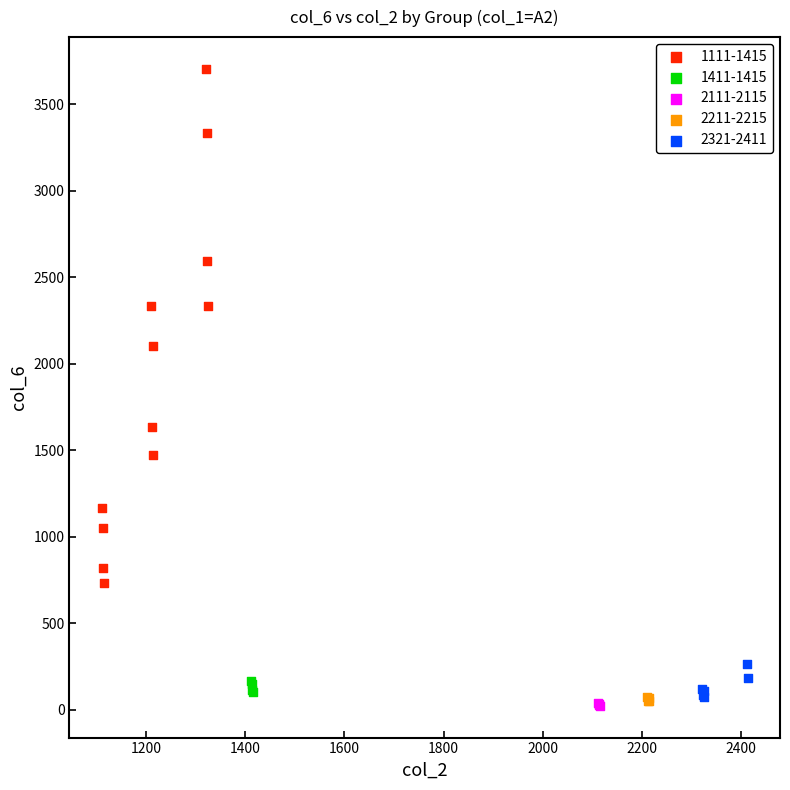

Which series has the largest Y range (max minus min)?

1111-1415